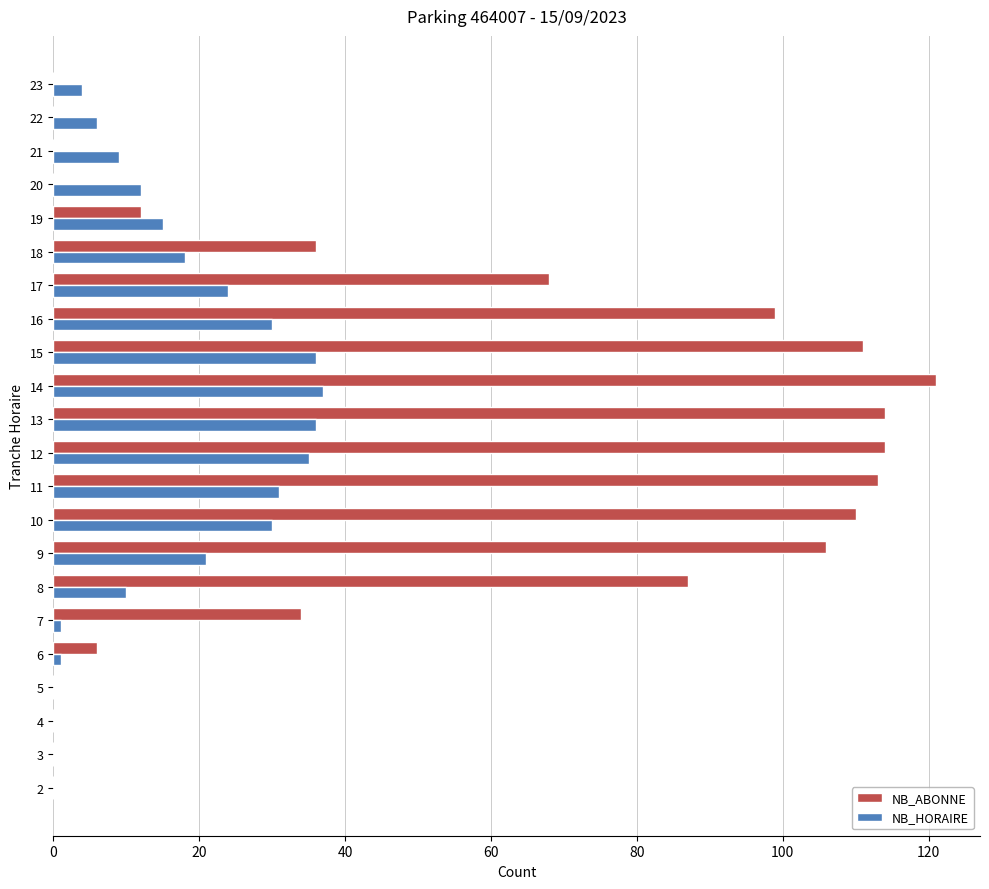

Which series changed the most between 15 and 17?

NB_ABONNE